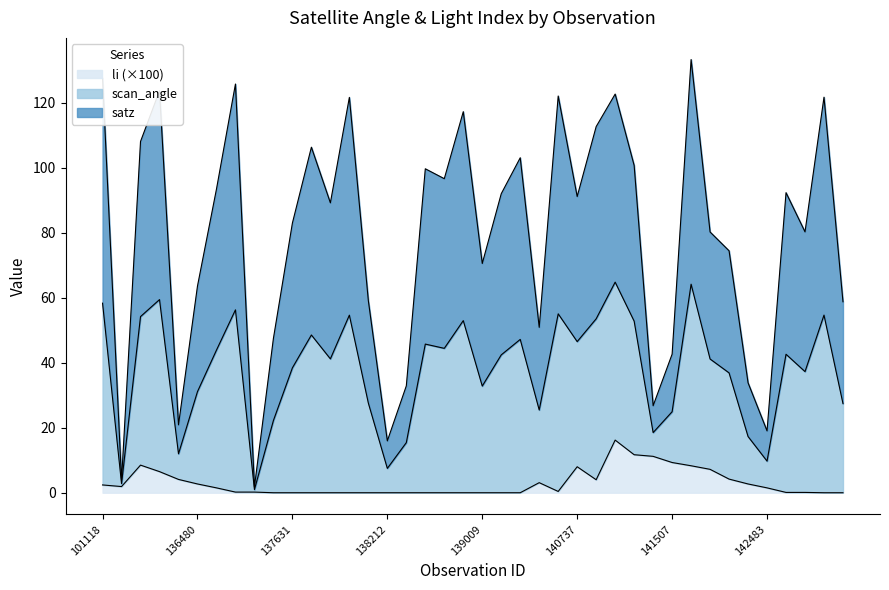

Does the chart display data point markers on the line(s)?

No